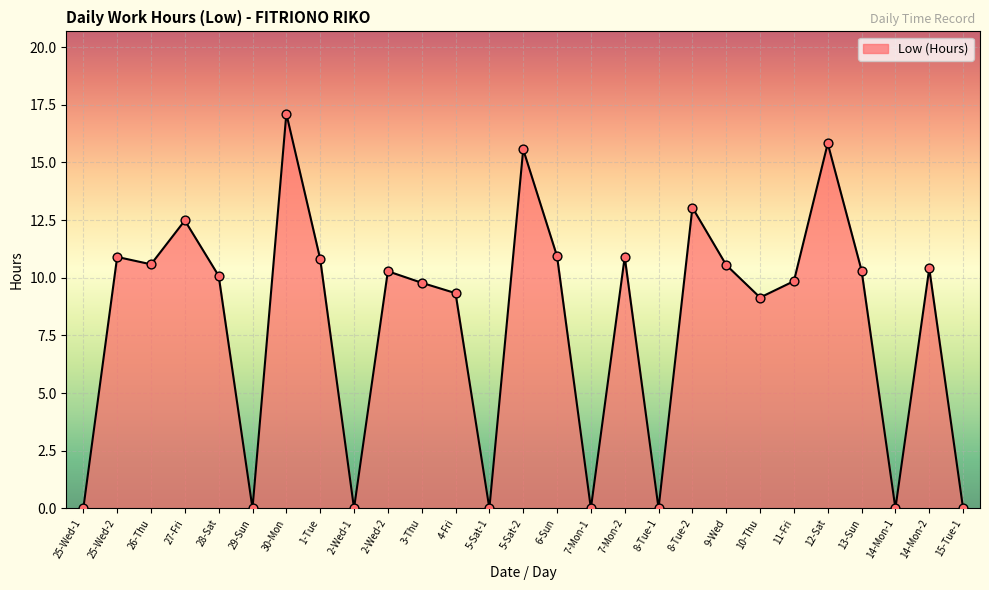

What is the change in value from 6-Sun to 8-Tue-1?

-10.9